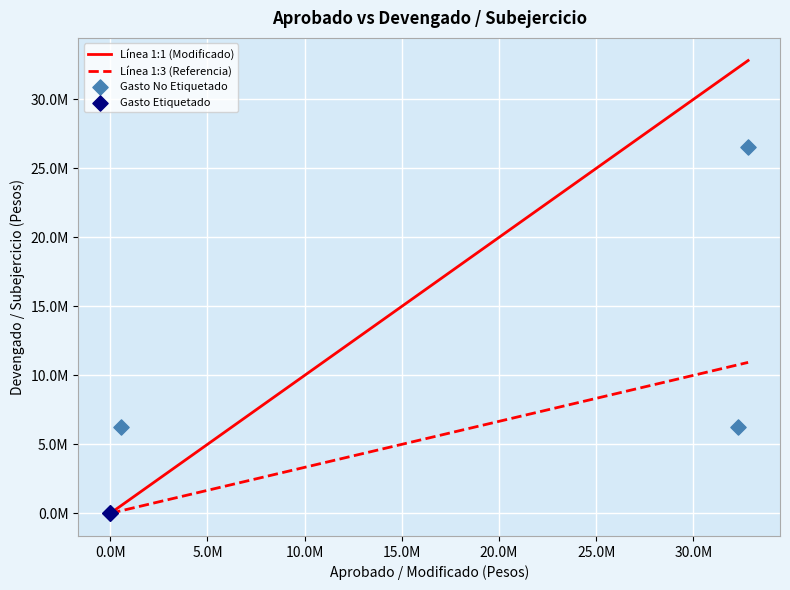

Which series reaches the minimum Y coordinate?

Gasto Etiquetado